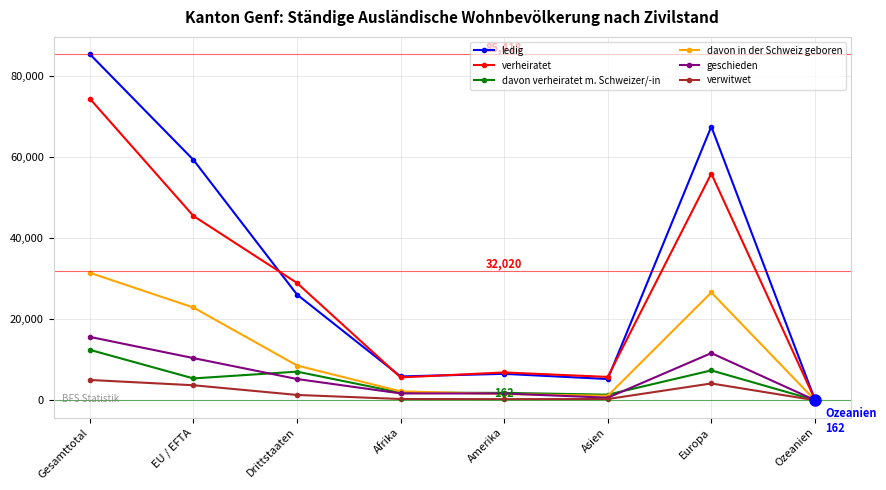

Is it true that davon in der Schweiz geboren equals 22889 at EU / EFTA?

True